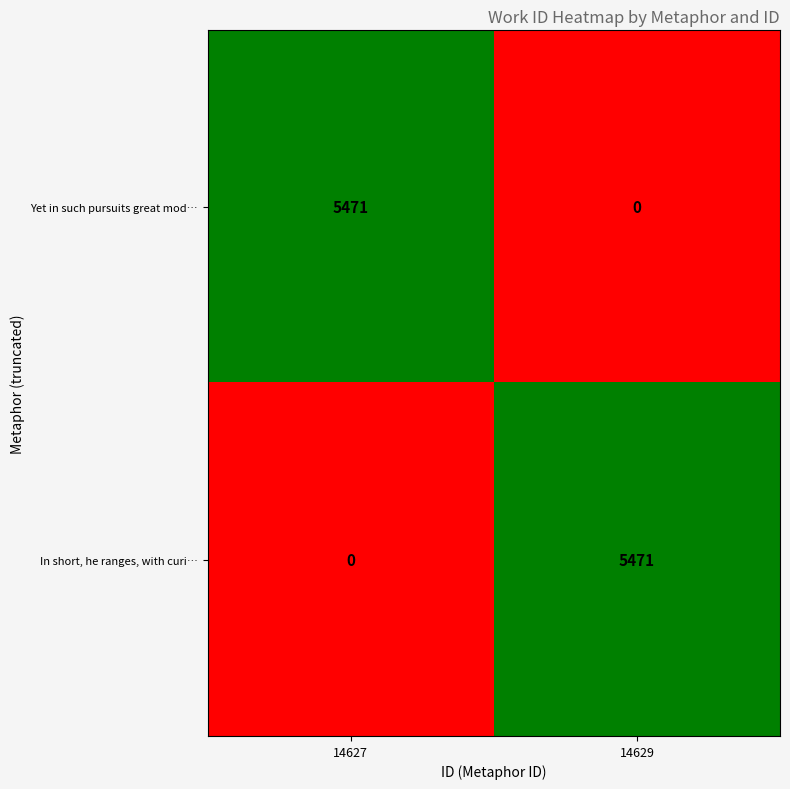

What is the total value across all series at 14627?

5471